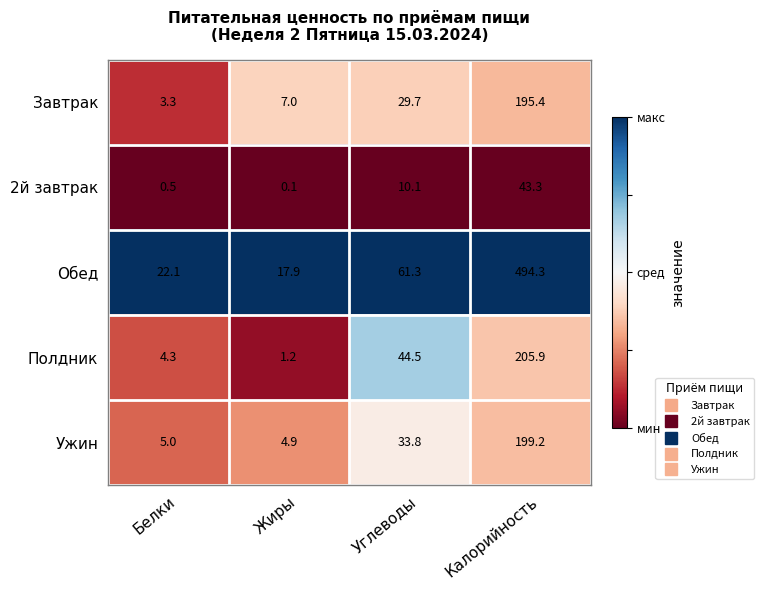

Is it true that Обед equals 17.9 at Жиры?

True